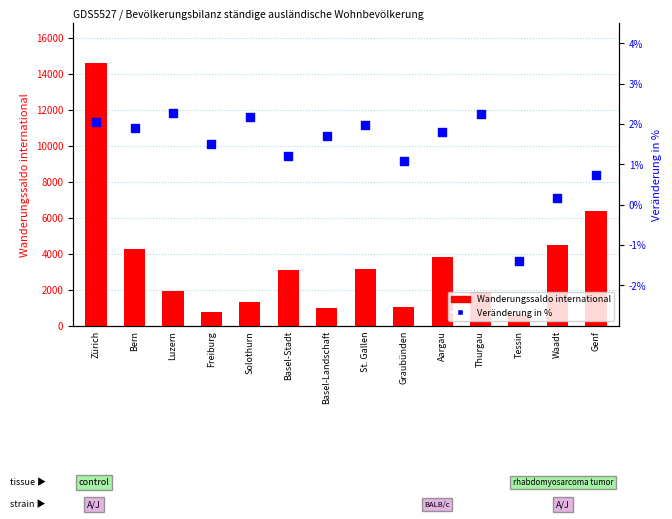

Which series contains the lowest Y value?

Veränderung in %